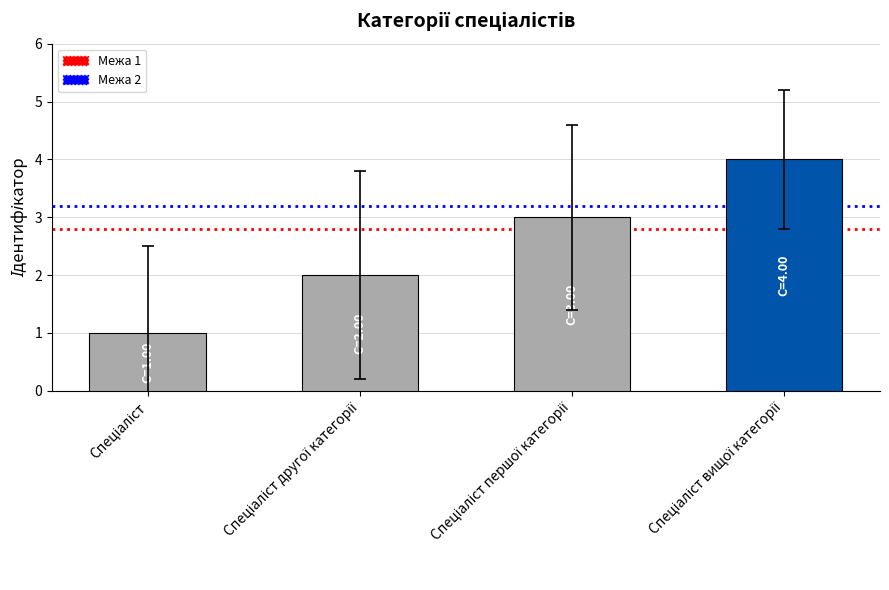

What is the greatest value displayed?

4